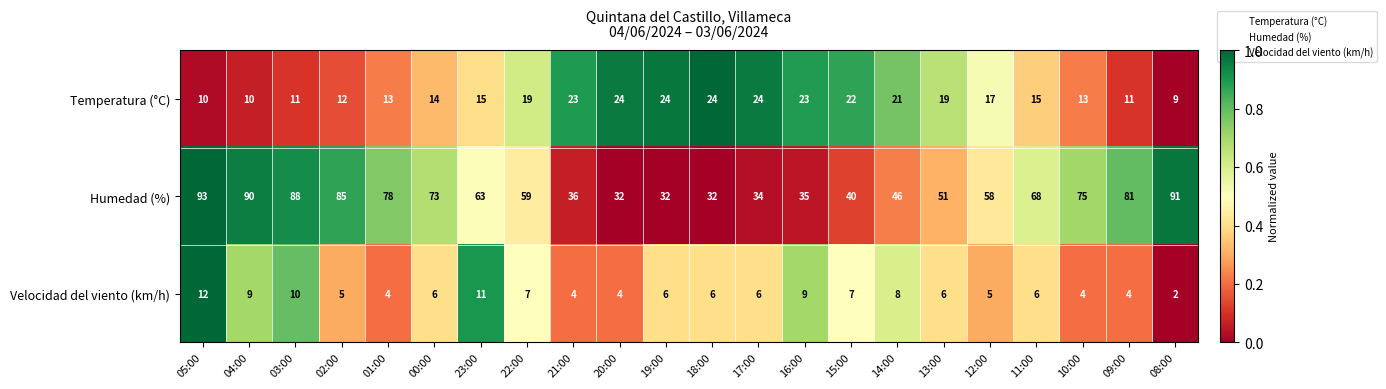

Rank the series by their maximum value, from highest to lowest.

Humedad (%), Temperatura (°C), Velocidad del viento (km/h)